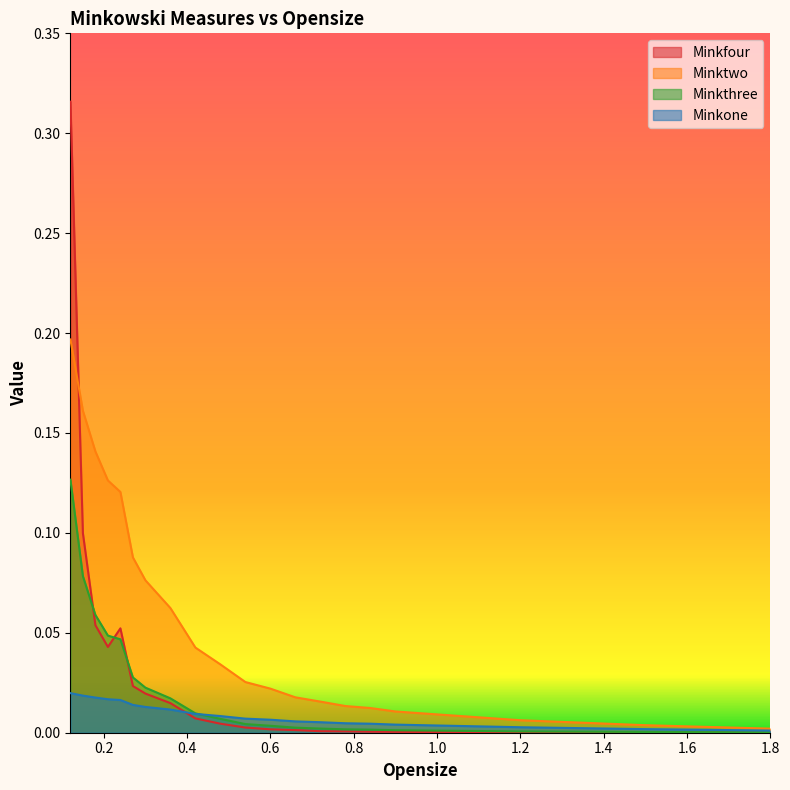

List the series in order of their peak value, lowest first.

Minkone, Minkthree, Minktwo, Minkfour